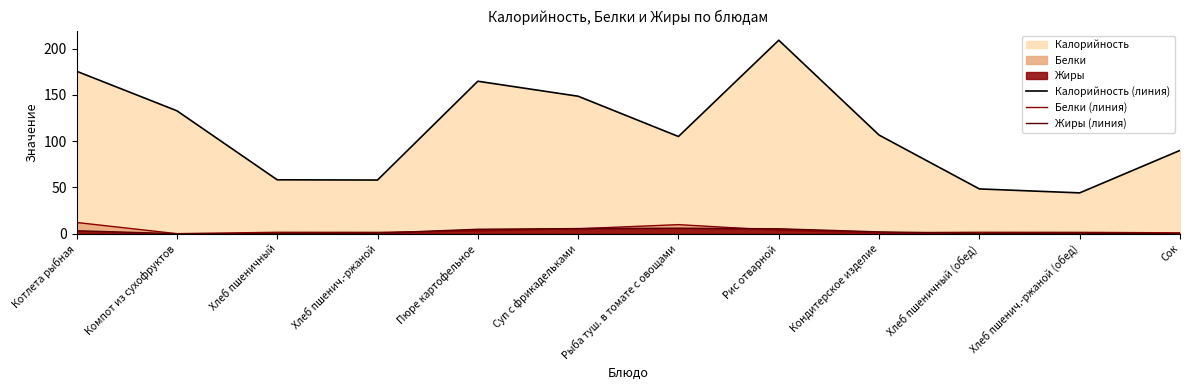

At which category does Белки (линия) reach its first local valley?

Компот из сухофруктов